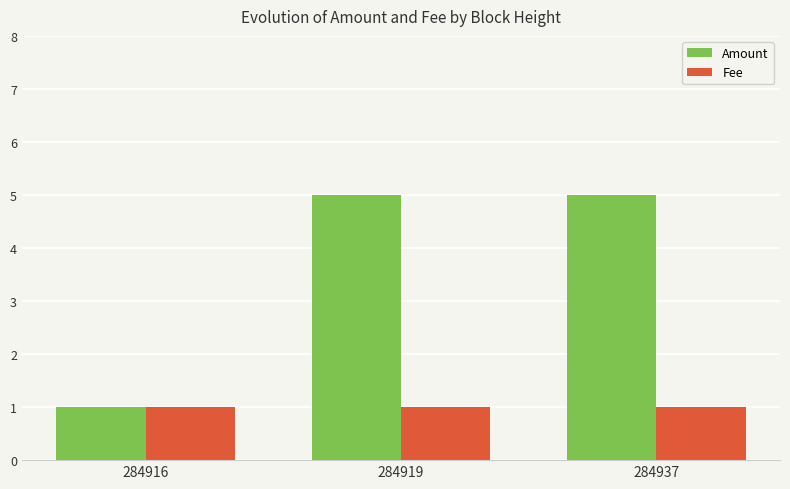

Rank the series by their maximum value, from lowest to highest.

Fee, Amount